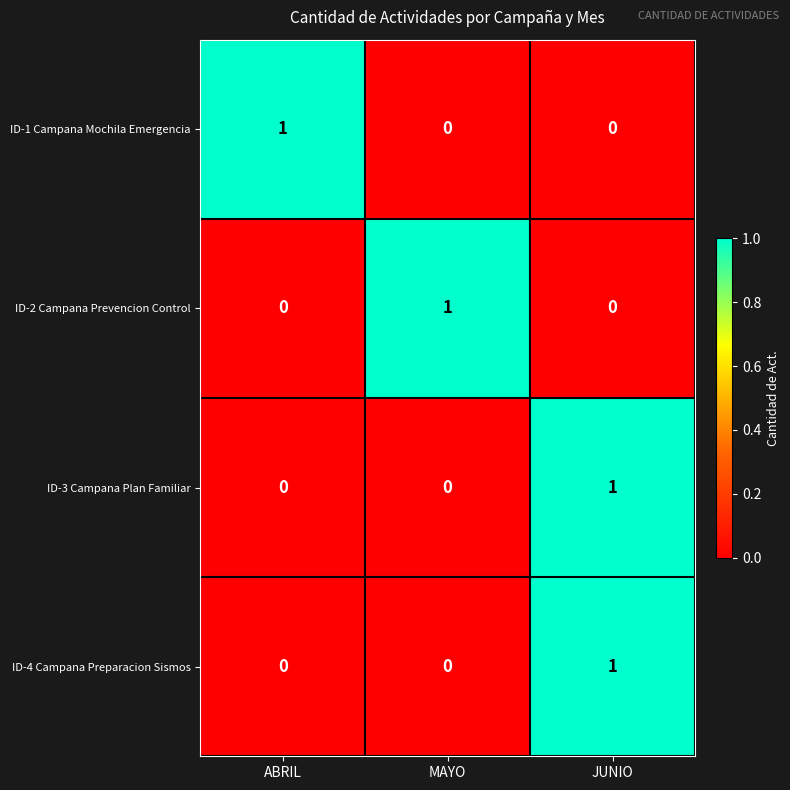

Which category has the highest value in the ID-2 Campana Prevencion Control series?

MAYO